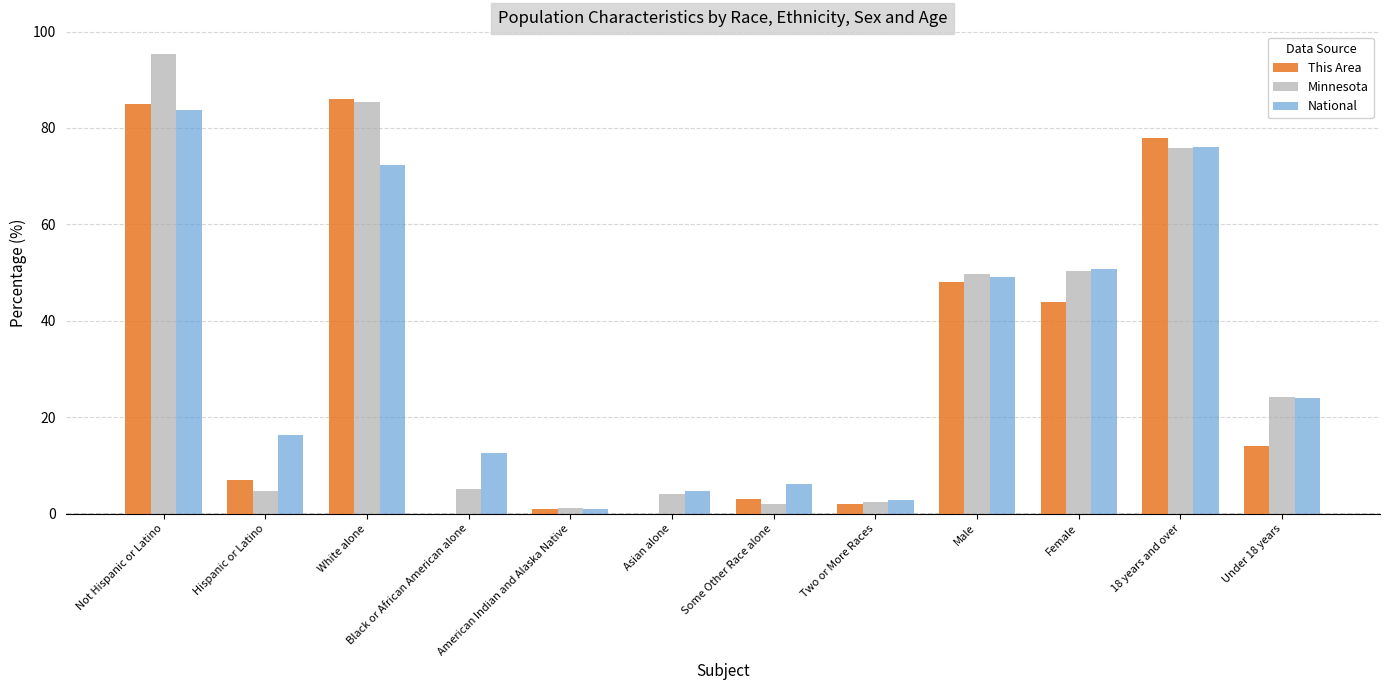

The value of This Area at Under 18 years is 14.0. True or false?

True